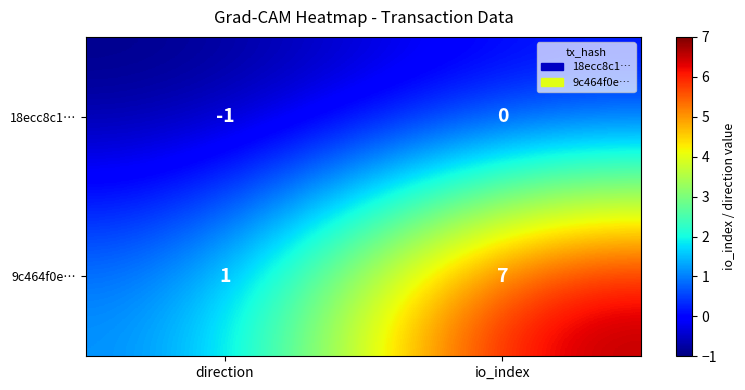

What is the difference between the 9c464f0e… values at direction and io_index?

6